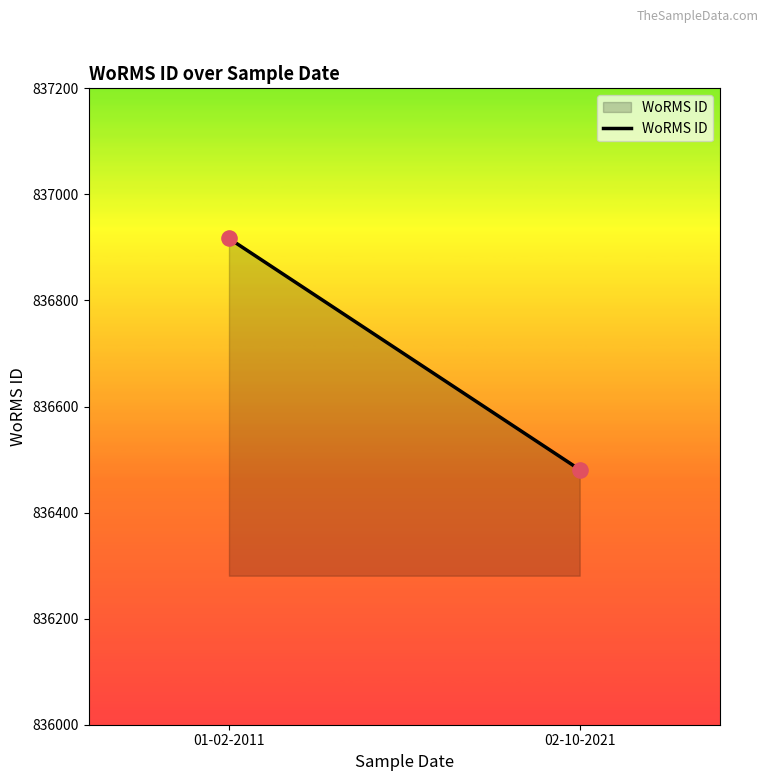

What is the average Y value?

836699